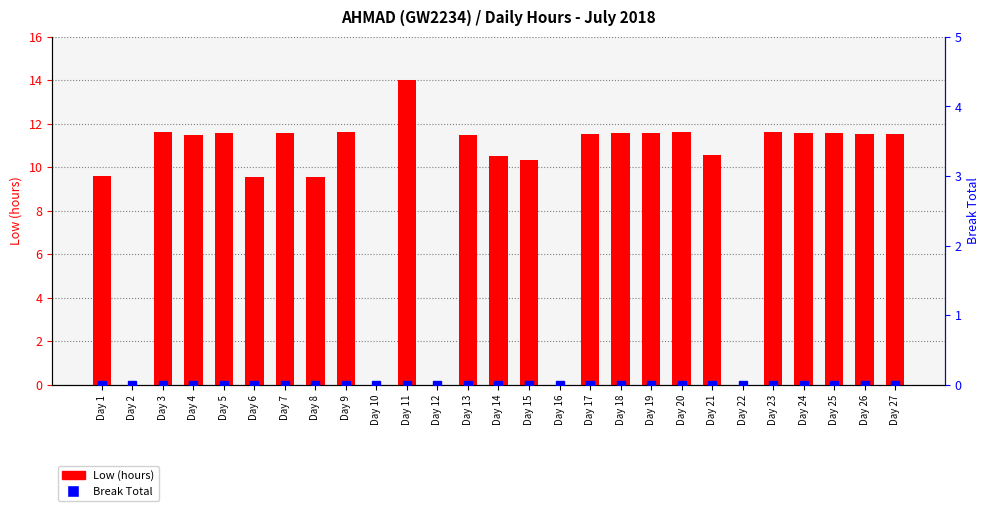

The Break Total series shows 0.0 at Day 1. True or false?

True